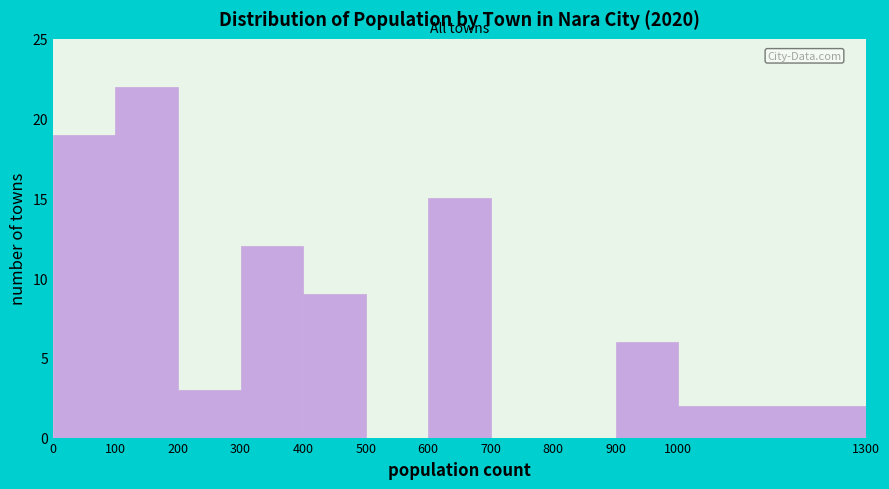

What is the height of the bar covering 100 to 200 on the x-axis? The values are not printed on the chart, so give them approximately, as read against the axis.

22